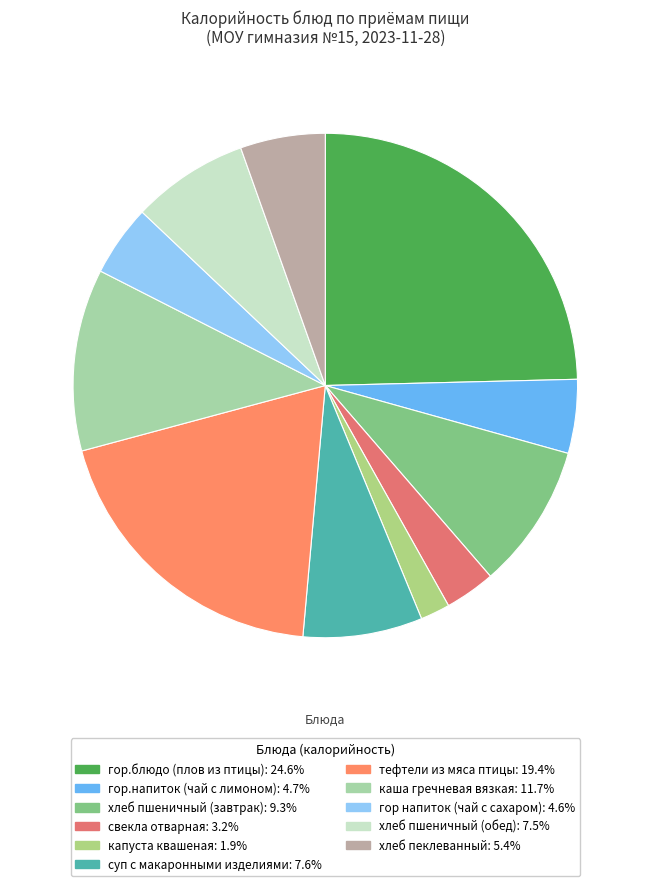

Is there any slice that represents more than half of the pie?

No